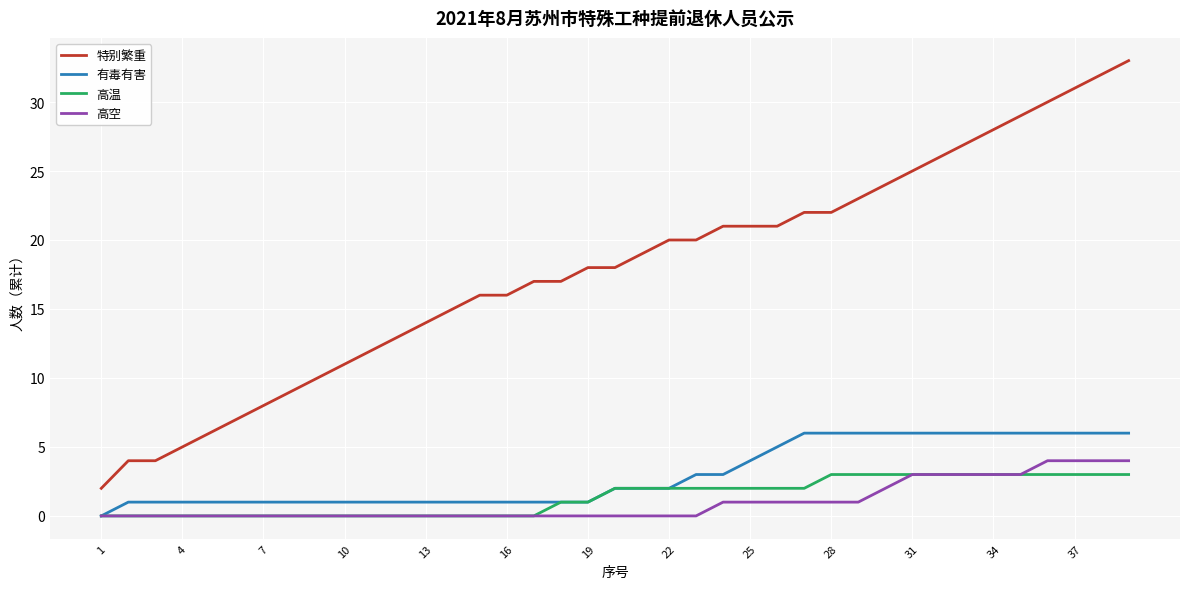

True or false: 有毒有害 and 特别繁重 cross at least once.

False